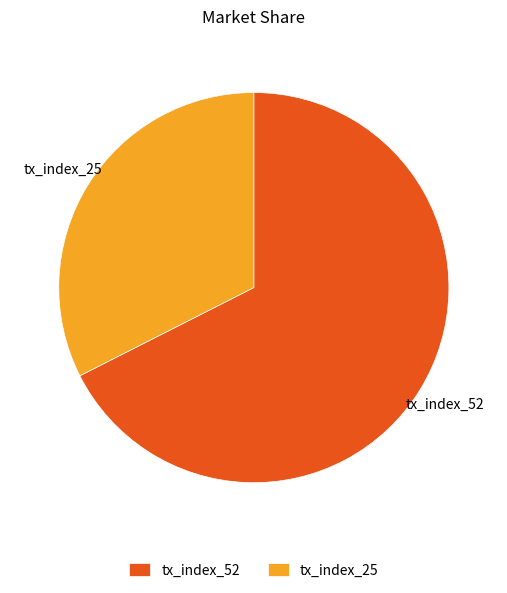

What is the largest slice in the pie chart?

tx_index_52